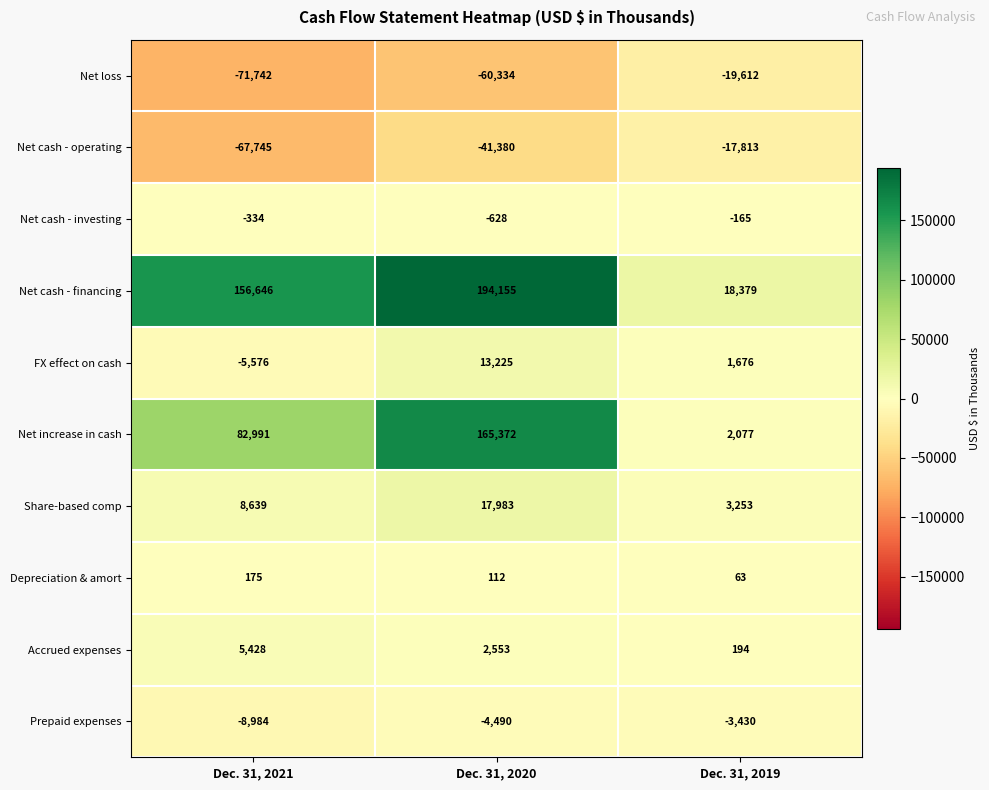

The value of Accrued expenses at Dec. 31, 2019 is 108. True or false?

False